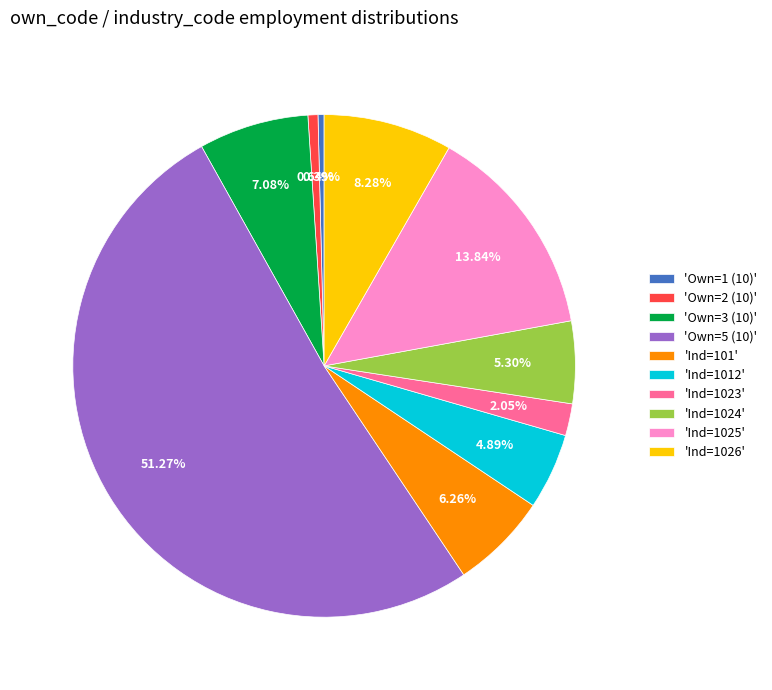

Between 'Ind=1024' and 'Ind=1026', which is larger?

'Ind=1026'